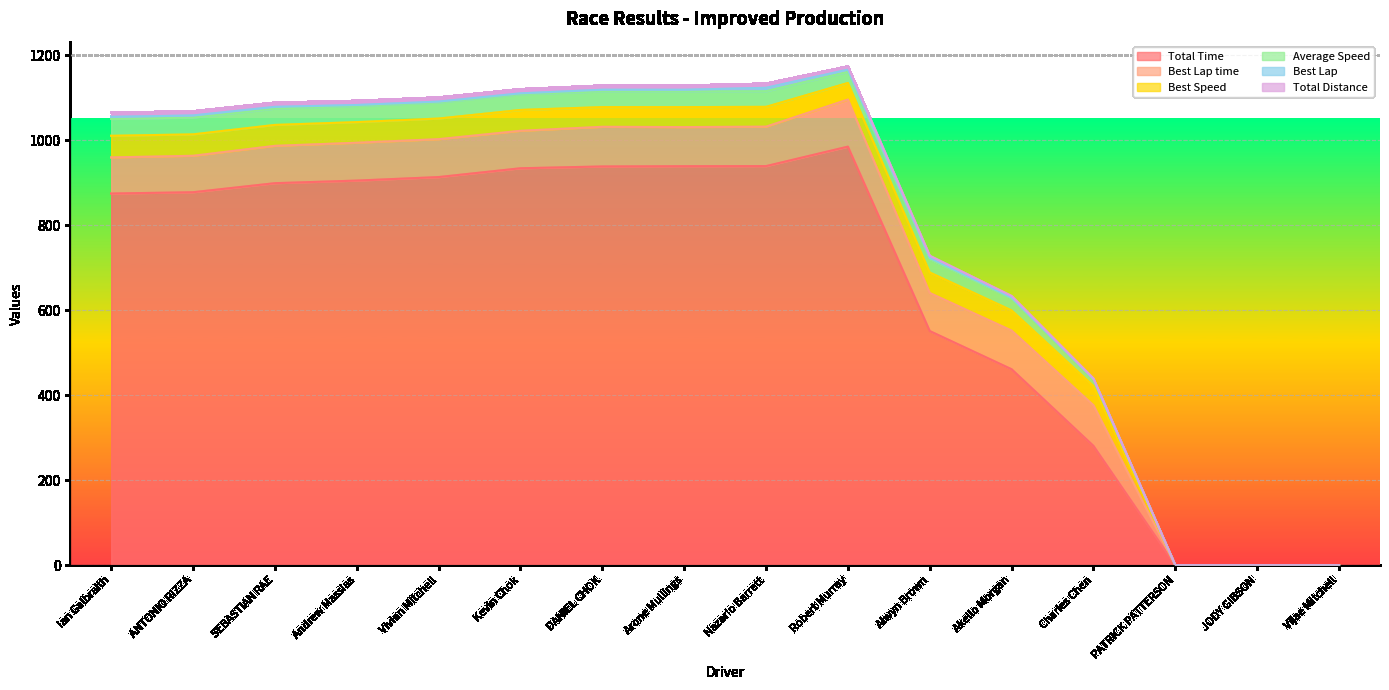

Reading left to right, what are all the values shown in this chart?

Total Time: 874.2	877.3	898.5	904.6	912.9	933.6	937.9	938.5	938.7	984.5	550.8	460.9	280.6	0.0	0.0	0.0
Best Lap time: 85.0	85.7	87.9	89.1	89.1	88.1	93.3	92.0	92.8	110.7	89.5	90.9	95.6	0.0	0.0	0.0
Best Speed: 50.9	50.4	49.2	48.5	48.5	49.0	46.3	47.0	46.6	39.0	48.3	47.5	45.2	0.0	0.0	0.0
Average Speed: 39.5	39.4	38.5	38.2	37.9	37.0	36.9	36.8	36.8	26.3	31.4	28.1	15.4	0.0	0.0	0.0
Best Lap: 5.0	5.0	4.0	2.0	2.0	2.0	4.0	4.0	8.0	5.0	3.0	2.0	1.0	0.0	0.0	0.0
Total Distance: 9.6	9.6	9.6	9.6	9.6	9.6	9.6	9.6	9.6	7.2	4.8	3.6	1.2	0.0	0.0	0.0